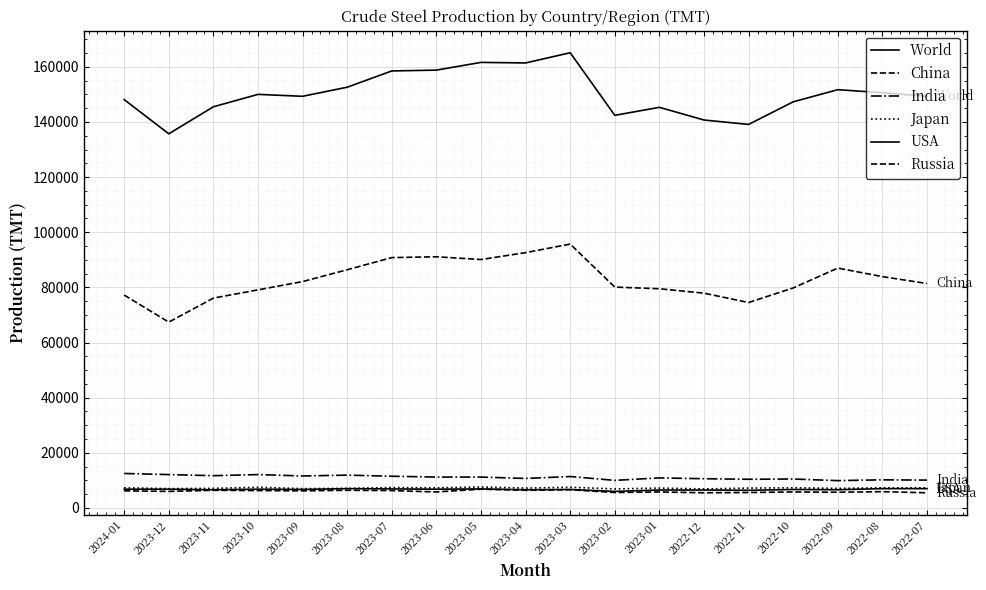

How many lines are shown in the chart?

6